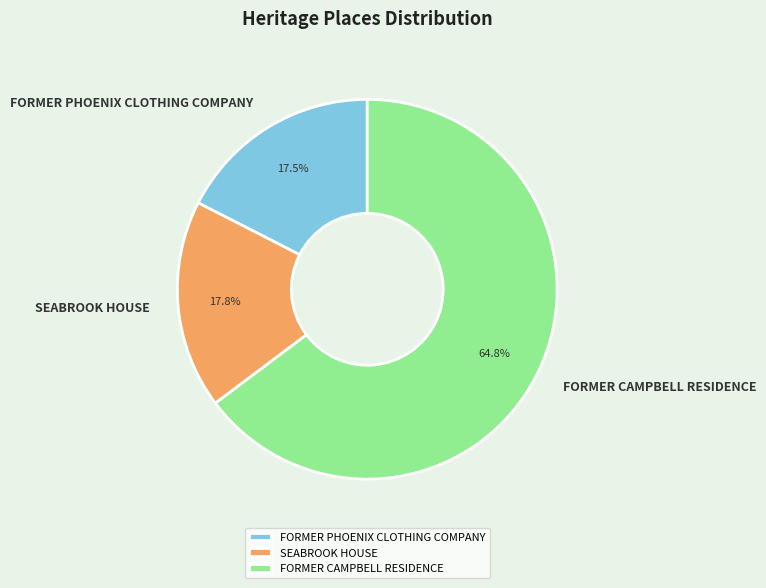

What is the total percentage of FORMER CAMPBELL RESIDENCE and FORMER PHOENIX CLOTHING COMPANY?

82.2%